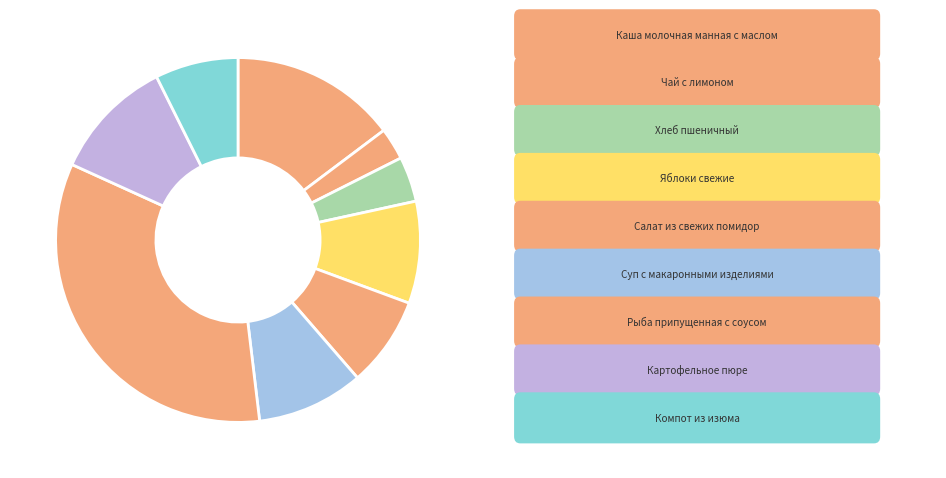

Count the number of slices in the pie.

9